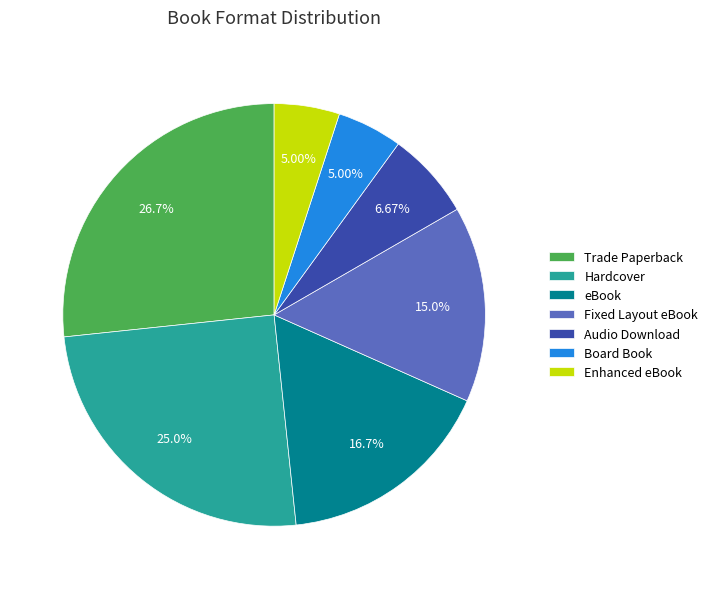

Combined, do Audio Download and Enhanced eBook account for over 50%?

No